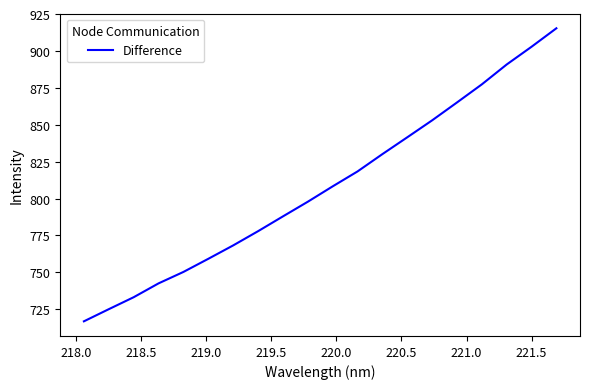

What is the difference between the maximum and minimum values?

198.5